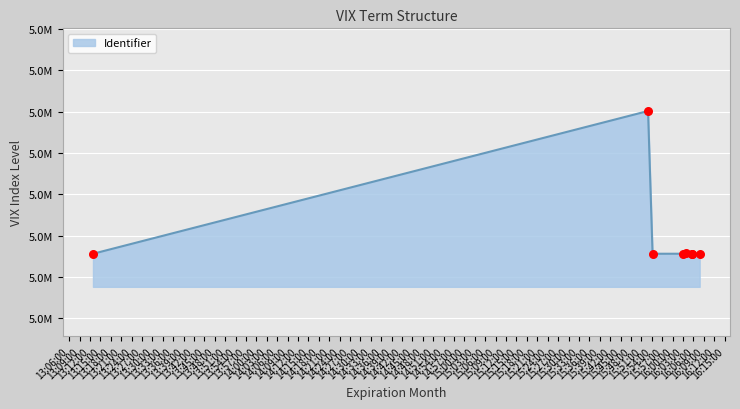

What is the change in value from 2020-03-26 15:52:56 to 2020-03-26 16:03:05?

-86322